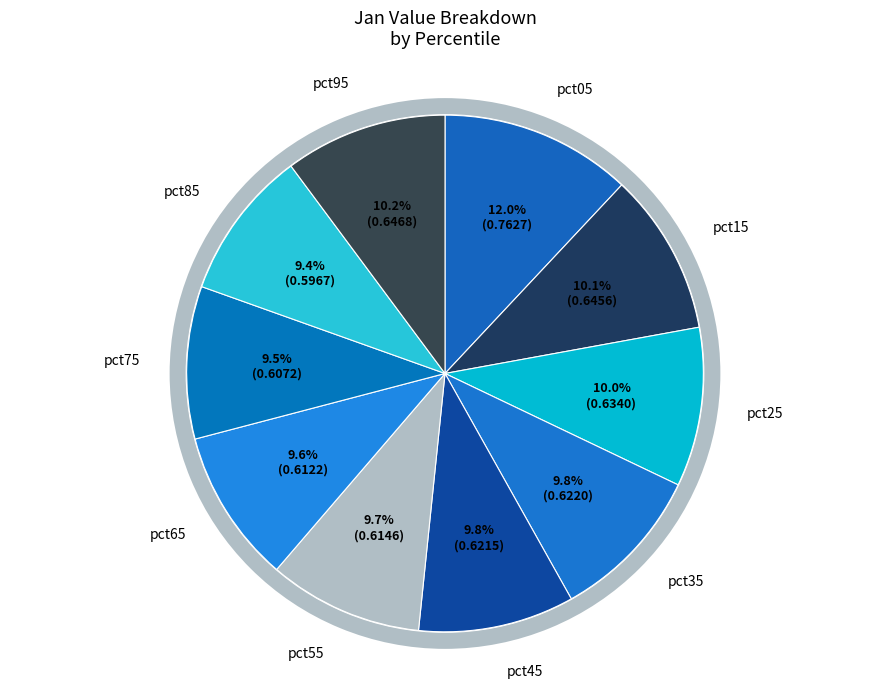

Count the number of slices in the pie.

10